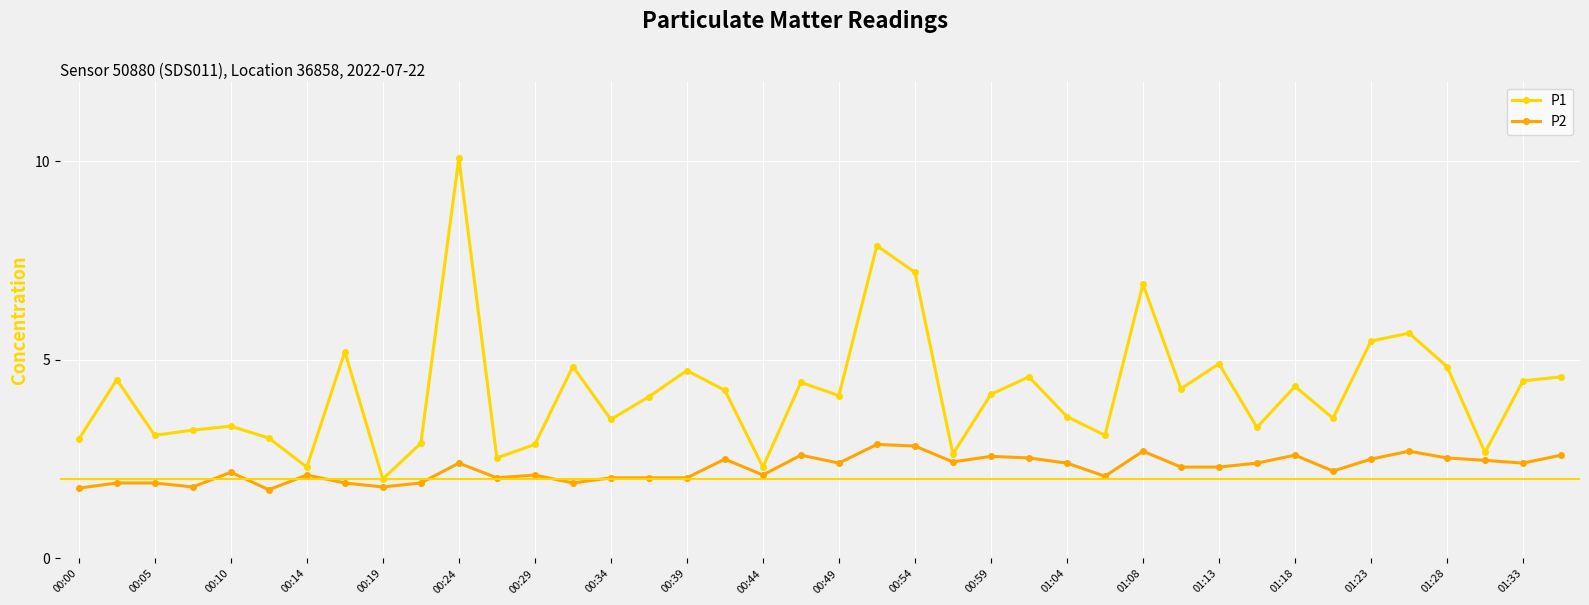

Which series has the widest spread of values?

P1